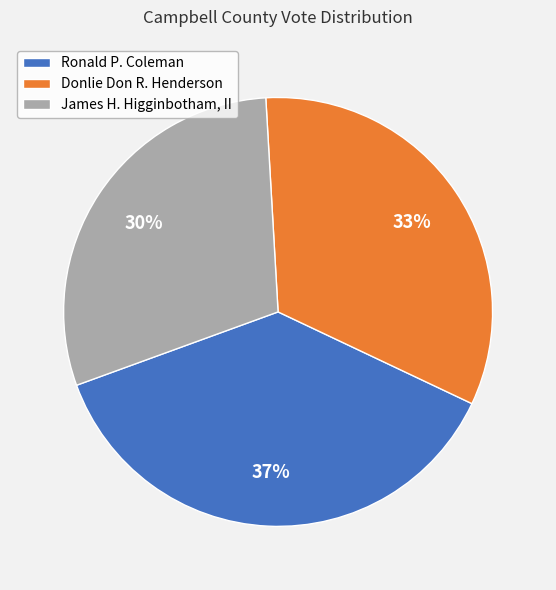

Rank the categories by value from lowest to highest.

James H. Higginbotham, II, Donlie Don R. Henderson, Ronald P. Coleman